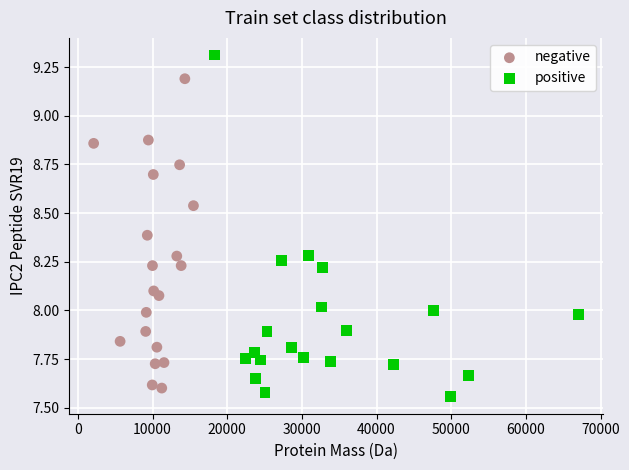

Which series has the widest spread of Y values?

positive